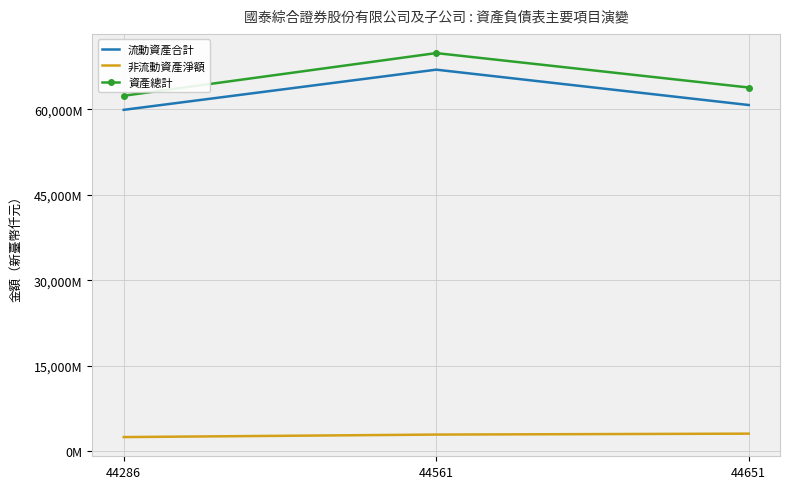

Which label corresponds to the smallest value in the chart?

44286